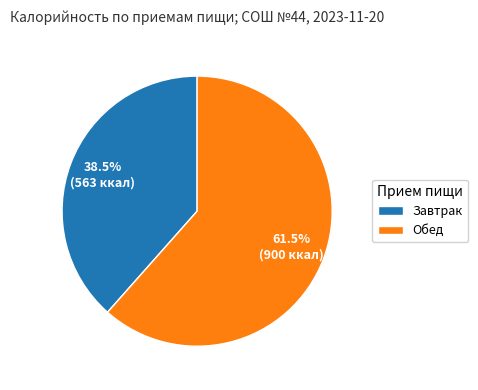

Is it true that Обед is 49% of the pie?

False